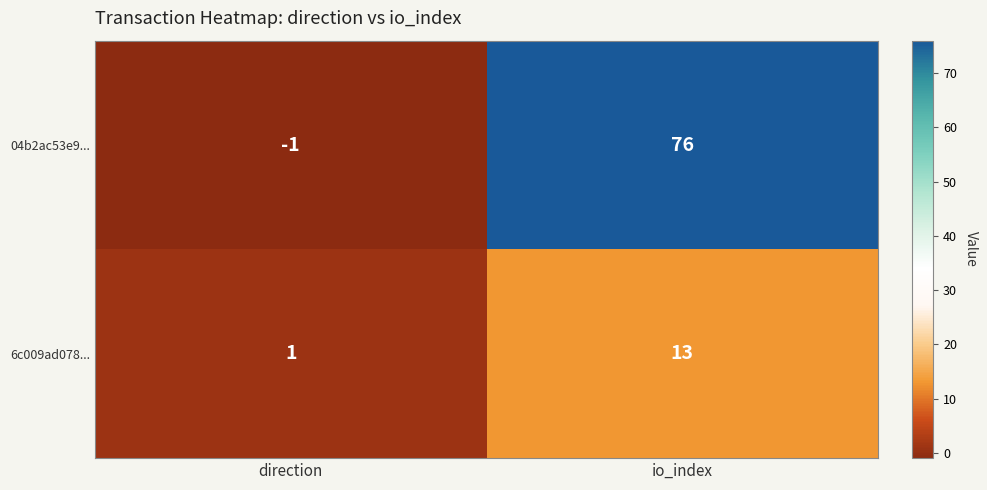

What is the minimum value shown in the chart?

-1